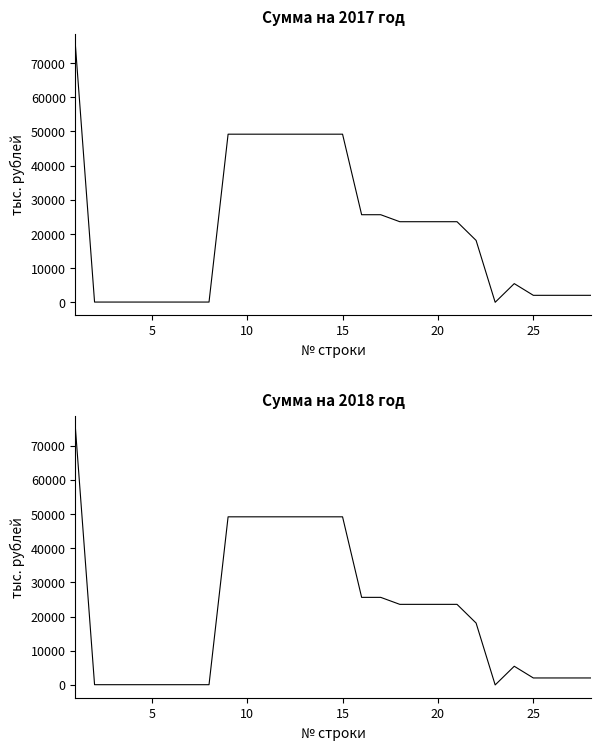

How many interior local peaks does the Сумма на 2017 год series have?

1